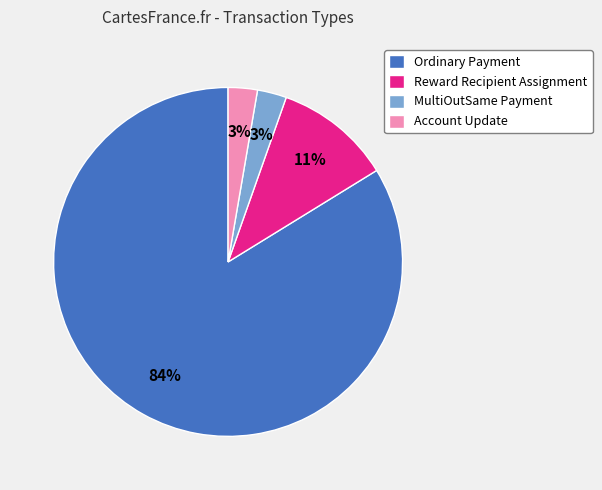

Between Ordinary Payment and Account Update, which is larger?

Ordinary Payment